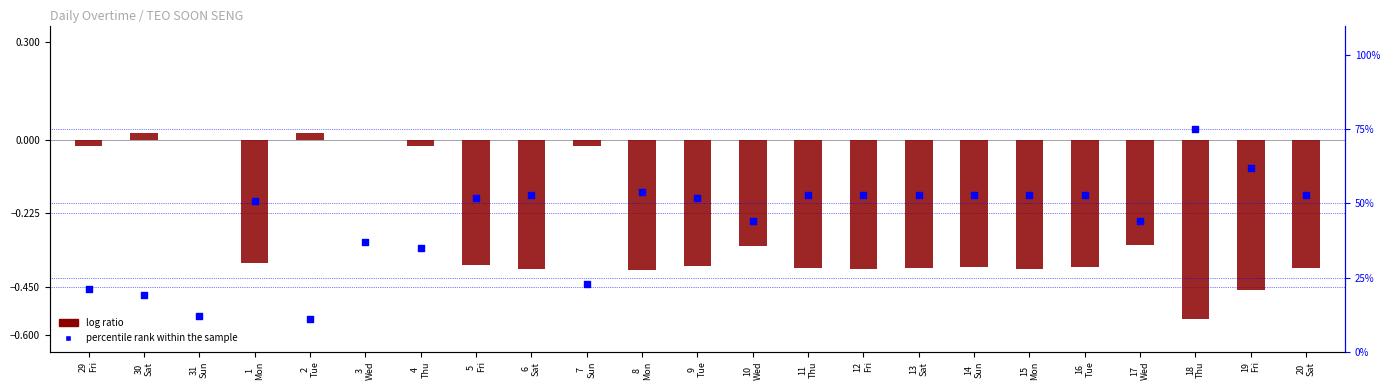

What are all the series names shown in the legend?

log ratio, percentile rank within the sample